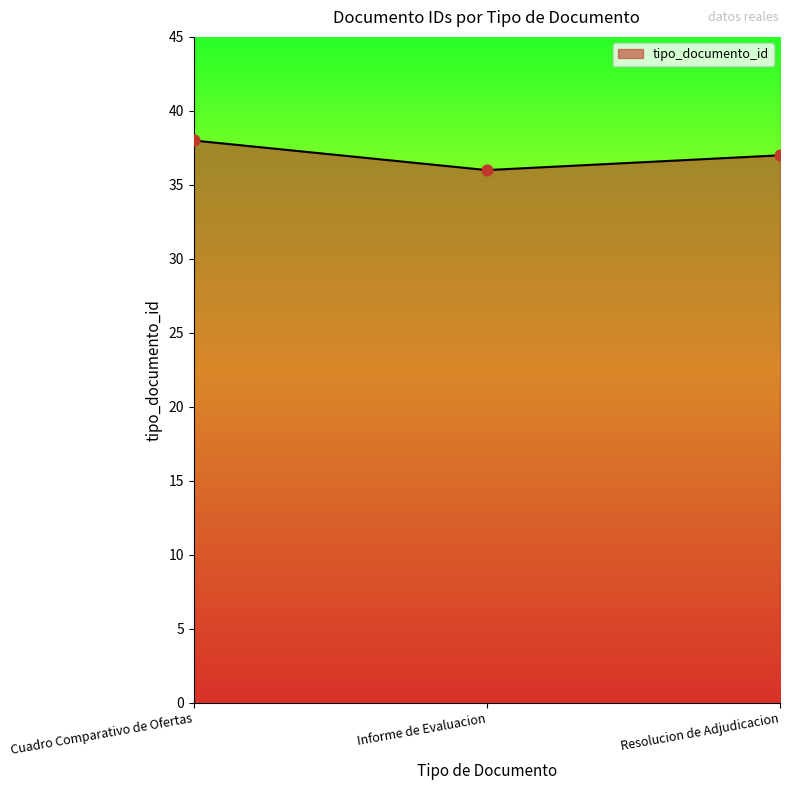

What is the change in value from Cuadro Comparativo de Ofertas to Informe de Evaluacion?

-2